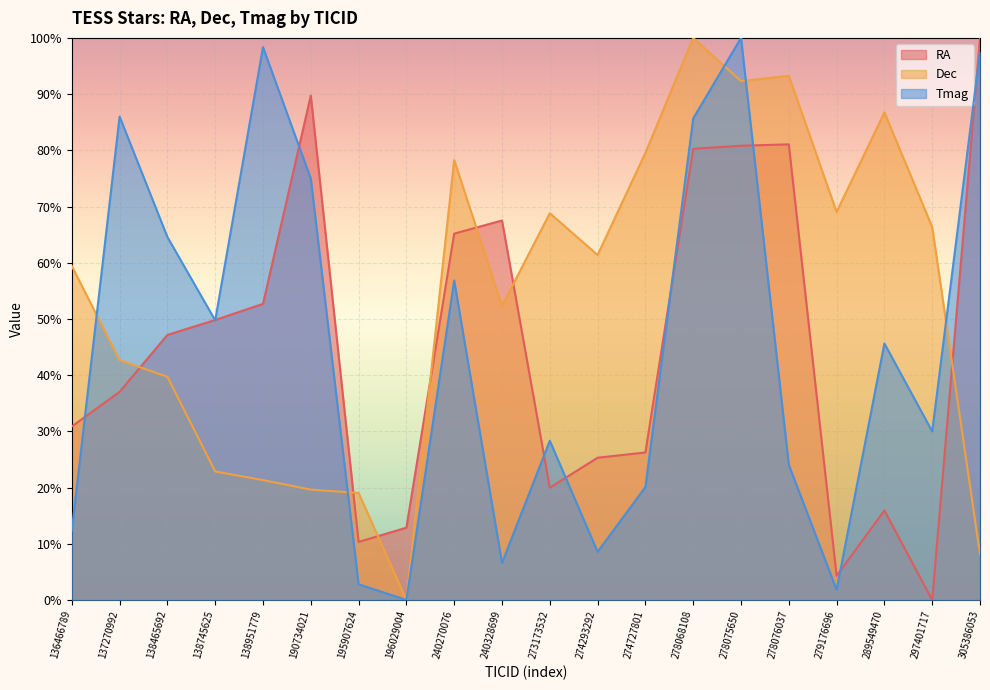

Between 138951779 and 136466789, which is larger?

138951779